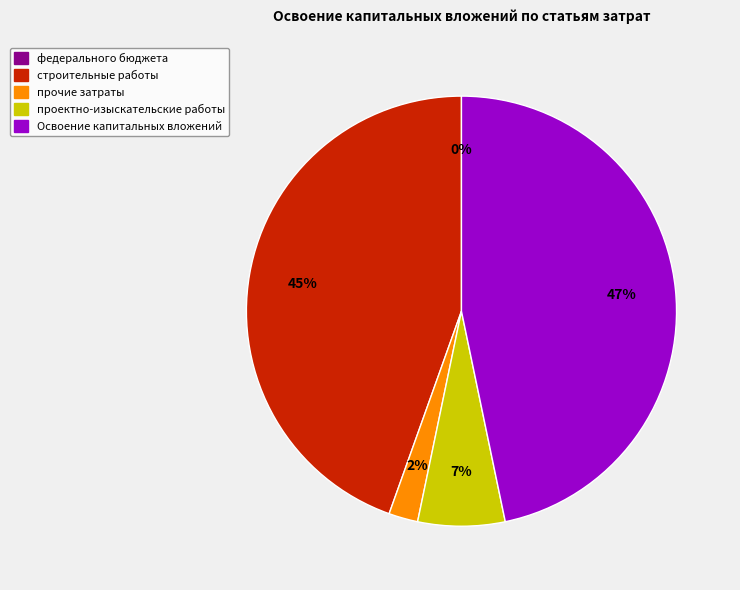

Which slice is the largest?

Освоение капитальных вложений